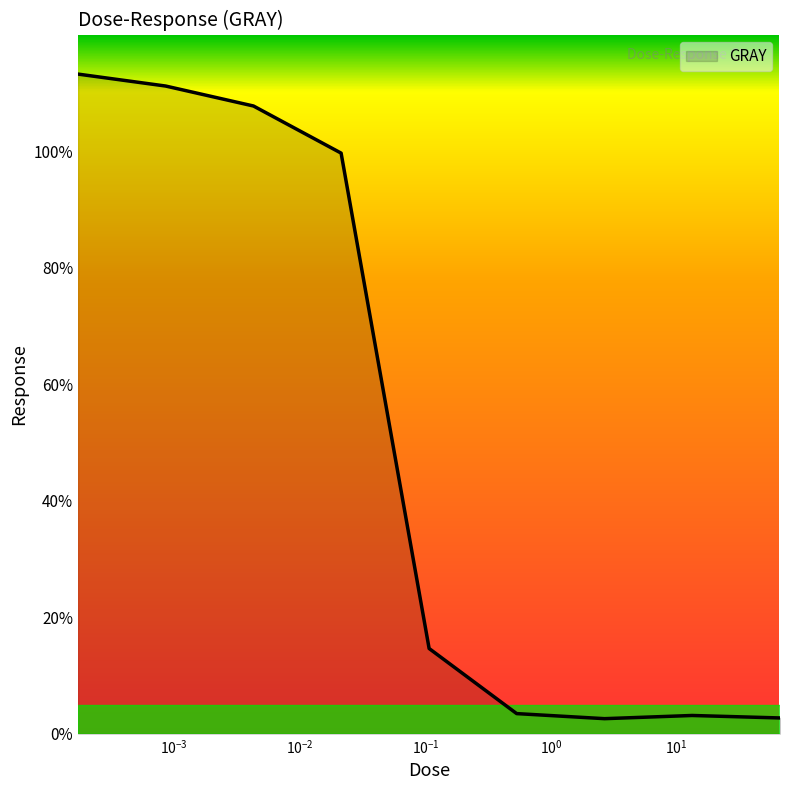

What is the maximum value shown in the chart?

113.2